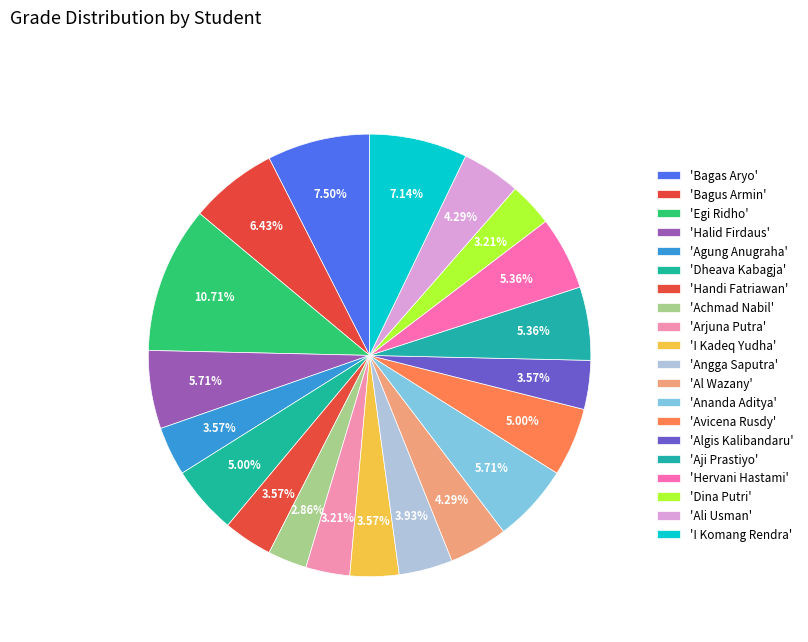

How many slices are in this pie chart?

20